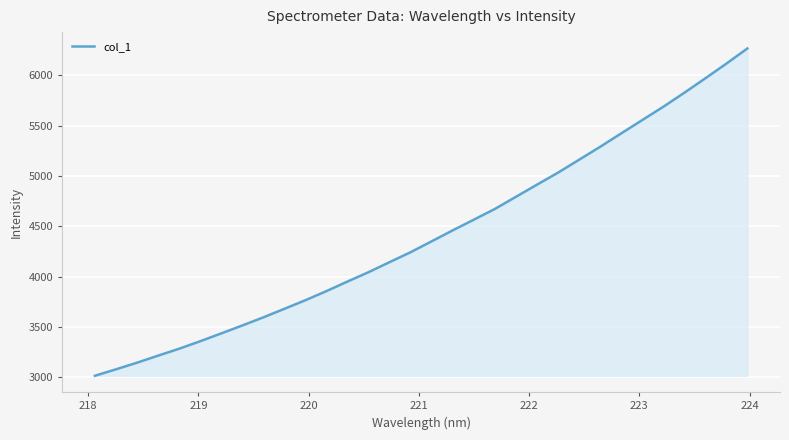

Reading right to left, list all the values displayed in this chart.

6265.3	6114.7	5968.8	5825.5	5686.2	5554.1	5421.9	5288.8	5160.5	5032.6	4913.1	4792.6	4672.1	4565.5	4459.7	4350.8	4242.6	4143.7	4044.0	3951.0	3856.0	3765.4	3679.8	3594.8	3514.2	3435.4	3357.4	3282.9	3214.3	3144.3	3078.4	3014.3